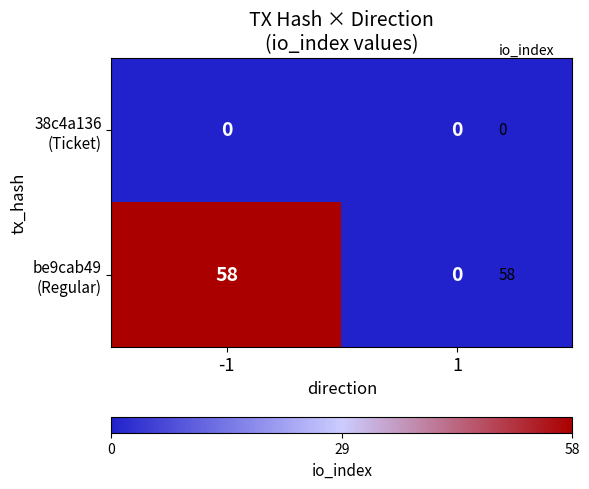

At which label does 38c4a136 (Ticket) reach its peak?

-1